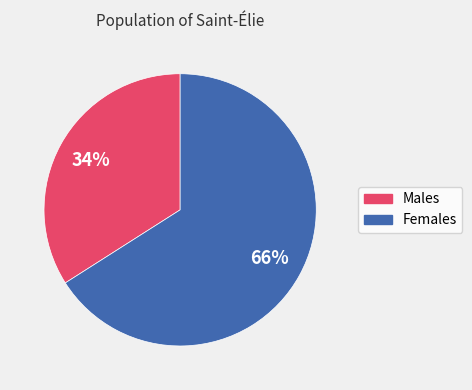

How many slices are in this pie chart?

2